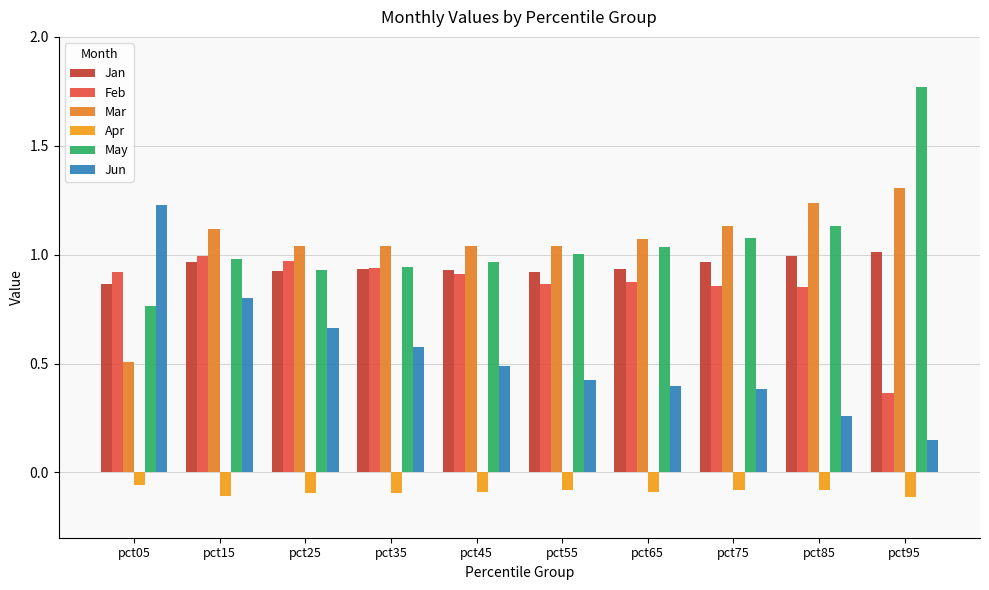

What is the sum of all Feb values?

8.5